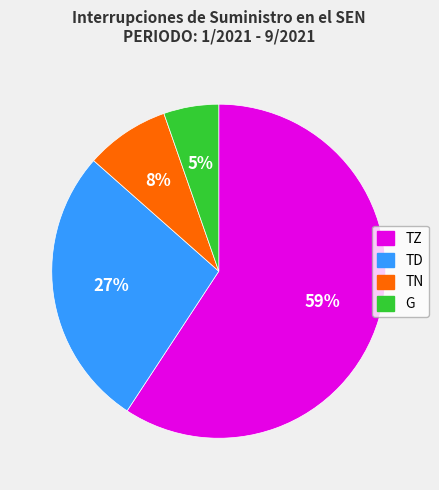

To the nearest percent, what is the combined percentage of TD and TN?

35%